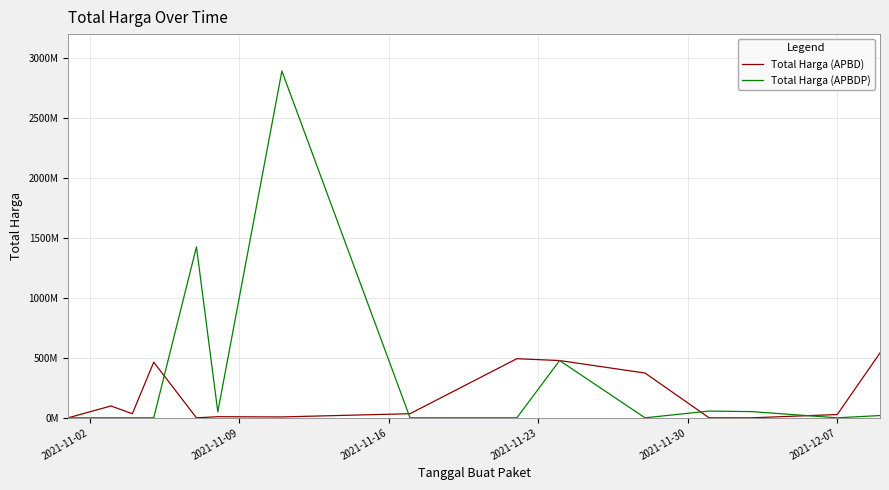

What are all the series names shown in the legend?

Total Harga (APBD), Total Harga (APBDP)